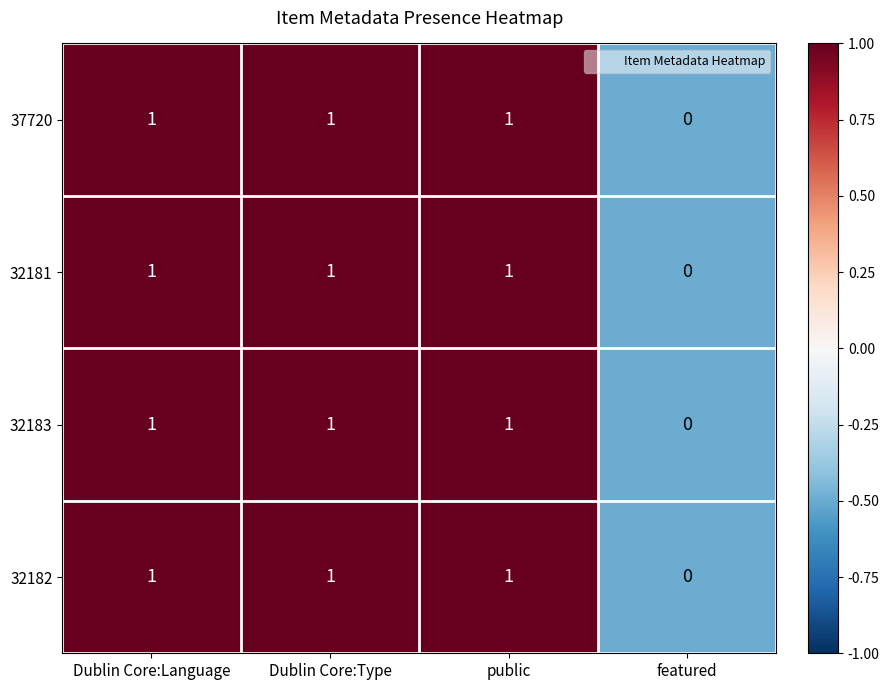

Which category has the lowest value in the 32183 series?

featured